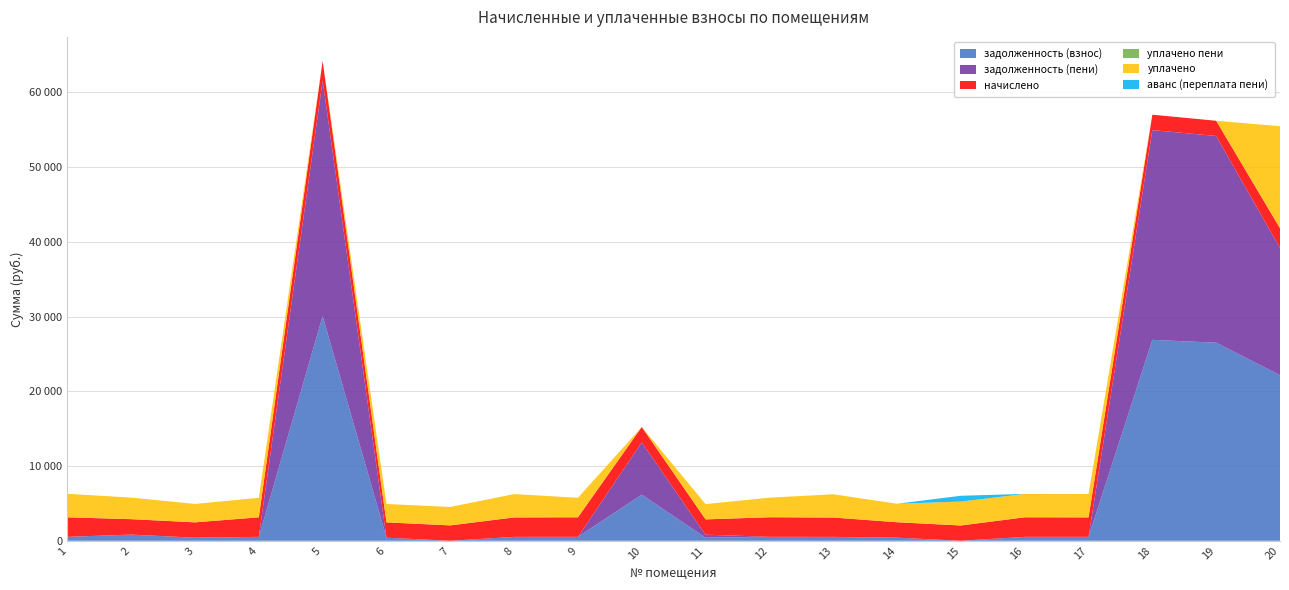

Reading left to right, extract all data points from this chart.

задолженность (взнос): 1=523.4	2=826.0	3=410.6	4=522.6	5=30066.6	6=409.9	7=0.0	8=520.5	9=522.6	10=6170.7	11=408.5	12=524.1	13=518.3	14=412.9	15=0.0	16=522.6	17=521.2	18=26878.6	19=26496.5	20=22149.1
задолженность (пени): 1=0.0	2=0.0	3=0.0	4=0.0	5=31514.8	6=0.0	7=0.0	8=0.0	9=0.0	10=6993.5	11=407.5	12=0.0	13=0.0	14=0.0	15=0.0	16=0.0	17=0.0	18=28058.6	19=27659.6	20=17037.0
начислено: 1=2616.9	2=2060.6	3=2053.2	4=2613.2	5=2616.9	6=2049.6	7=2056.9	8=2602.2	9=2613.2	10=2056.9	11=2042.3	12=2620.6	13=2591.3	14=2064.2	15=2042.3	16=2613.2	17=2605.9	18=2060.6	19=2031.3	20=2624.2
уплачено пени: 1=0.0	2=5.1	3=0.0	4=0.0	5=0.0	6=0.0	7=0.0	8=0.0	9=0.0	10=0.0	11=3.7	12=0.0	13=0.0	14=0.0	15=0.2	16=0.0	17=0.0	18=0.0	19=0.0	20=0.0
уплачено: 1=3140.3	2=2884.8	3=2463.9	4=2613.2	5=0.0	6=2459.5	7=2468.3	8=3122.7	9=2613.2	10=0.0	11=2043.2	12=2620.6	13=3109.6	14=2477.1	15=3199.8	16=3135.9	17=3127.3	18=0.0	19=0.0	20=13651.0
аванс (переплата пени): 1=0.0	2=0.0	3=0.0	4=0.0	5=0.0	6=0.0	7=0.0	8=0.0	9=0.0	10=0.0	11=0.0	12=0.0	13=0.0	14=0.0	15=777.2	16=0.0	17=0.2	18=0.0	19=0.0	20=0.0